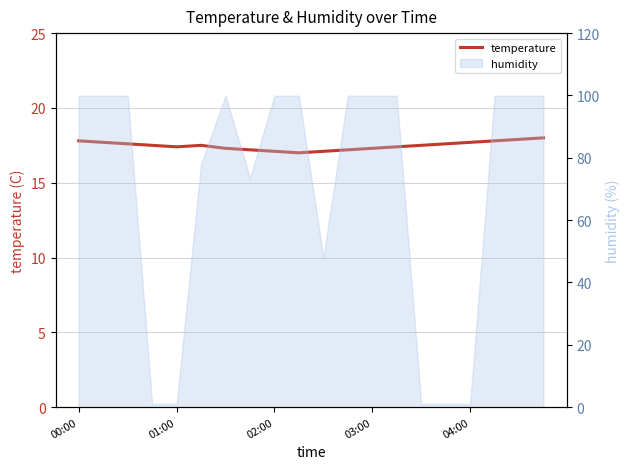

What is the sum of the values at 5 and 8?

34.6